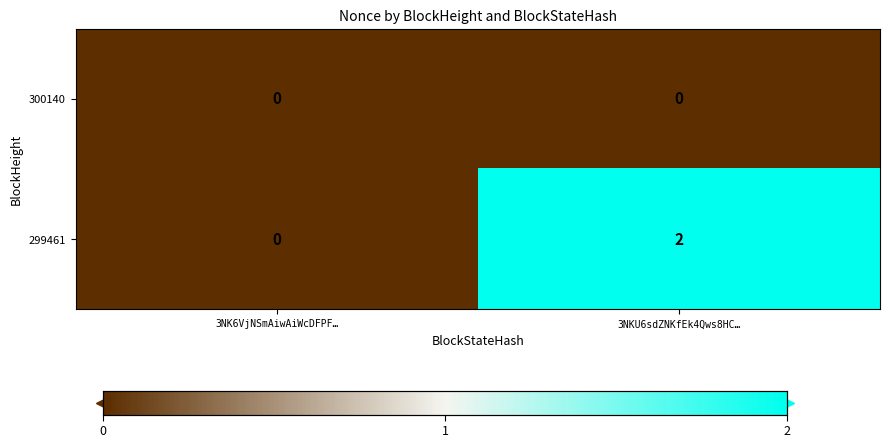

Rank the series at 3NKU6sdZNKfEk4Qws8HC… from highest to lowest value.

299461, 300140